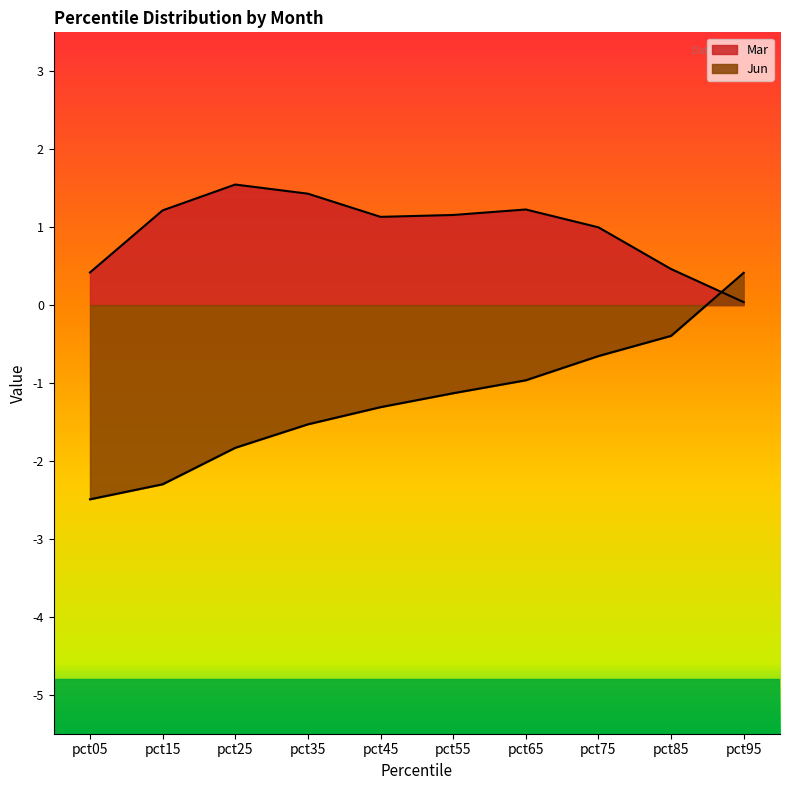

True or false: Jun has more than 0 interior local peaks.

False